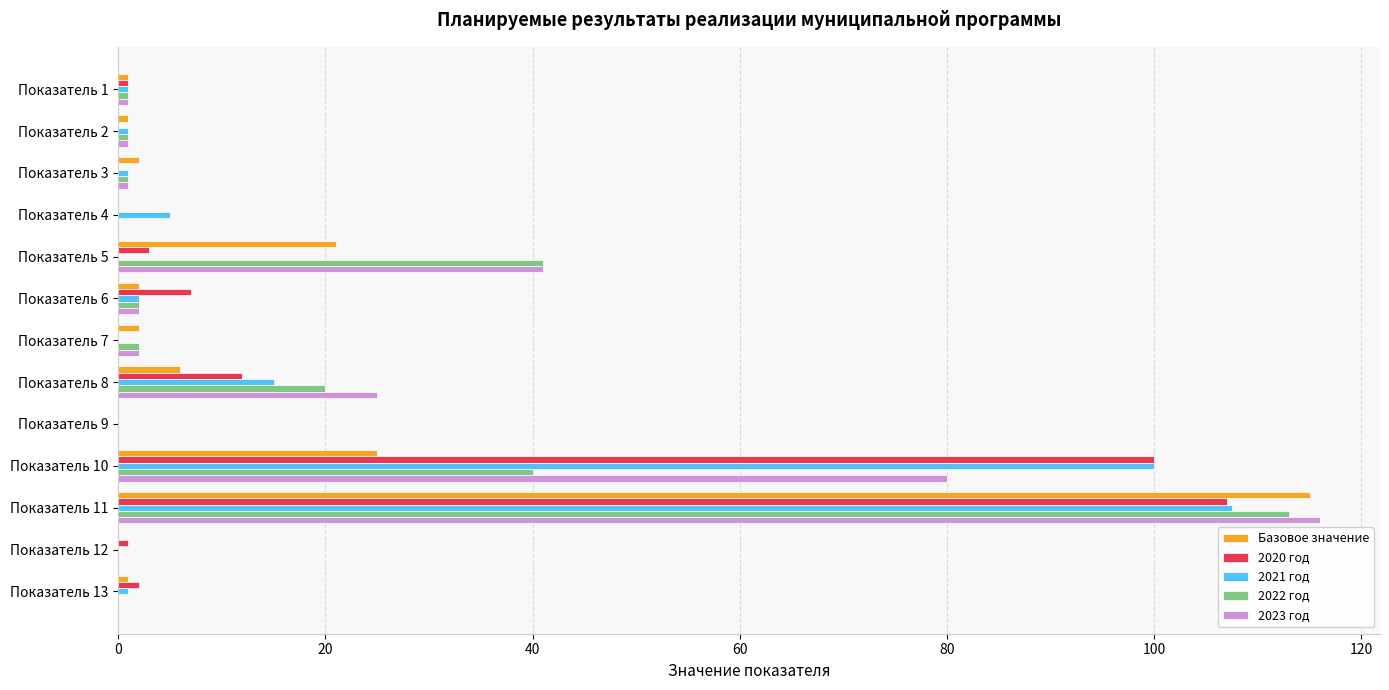

The 2020 год series shows 179.9 at Показатель 11. True or false?

False